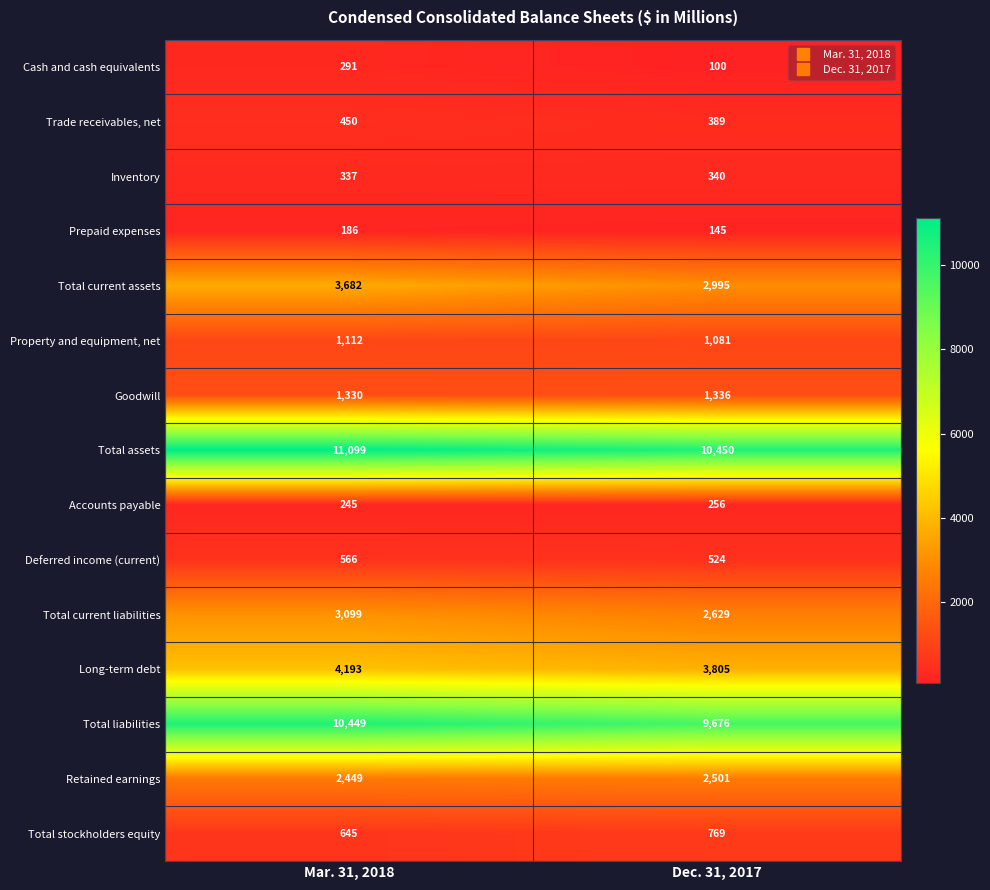

Which series has the widest spread of values?

Total liabilities